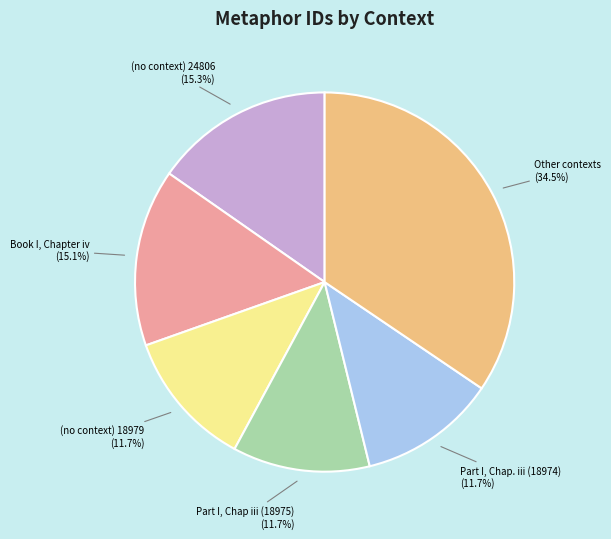

Does any single category account for the majority?

No